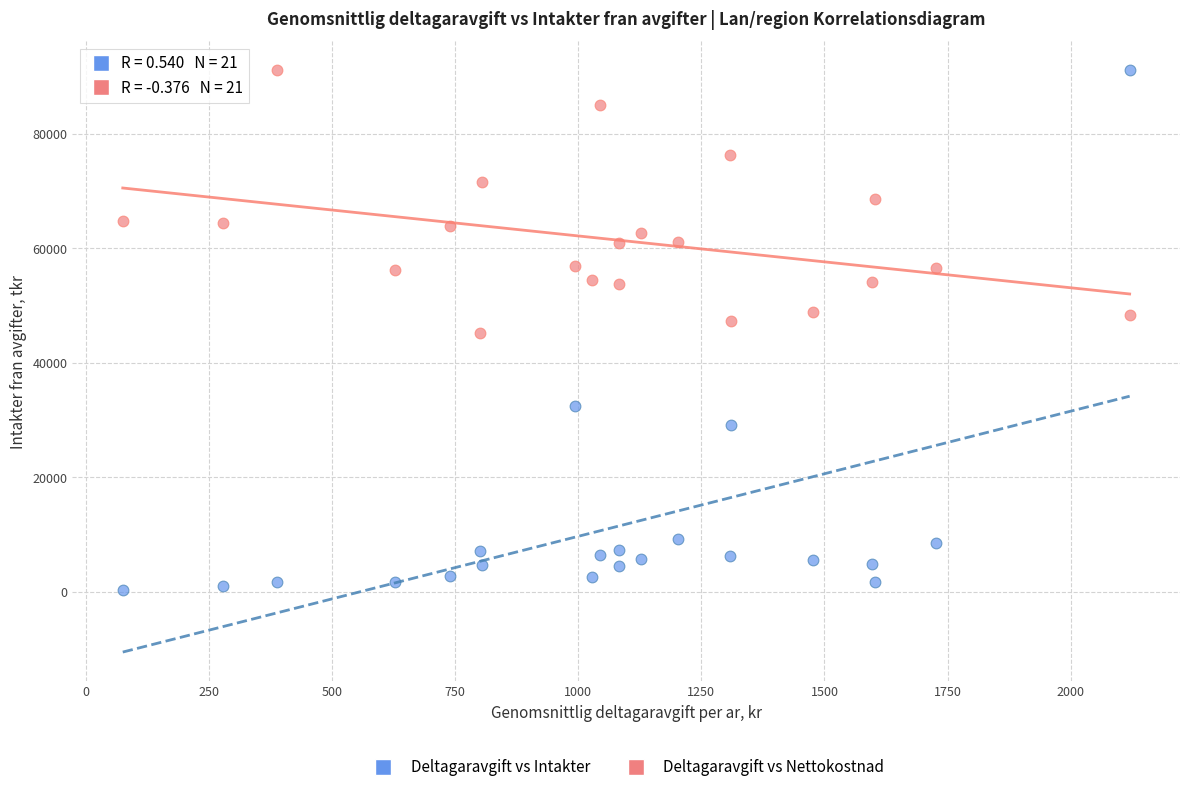

Across all data points, what is the range of X values (max minus min)?

2044.5